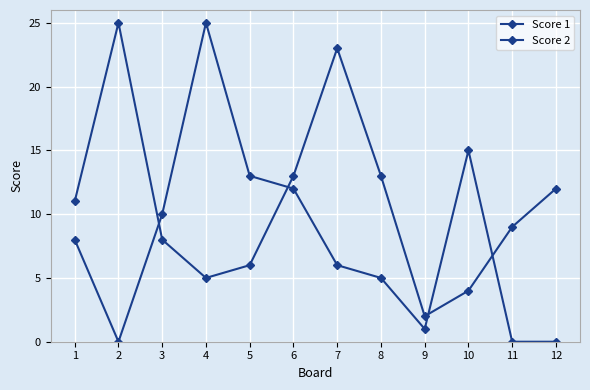

How many intersections are there between Score 1 and Score 2?

4